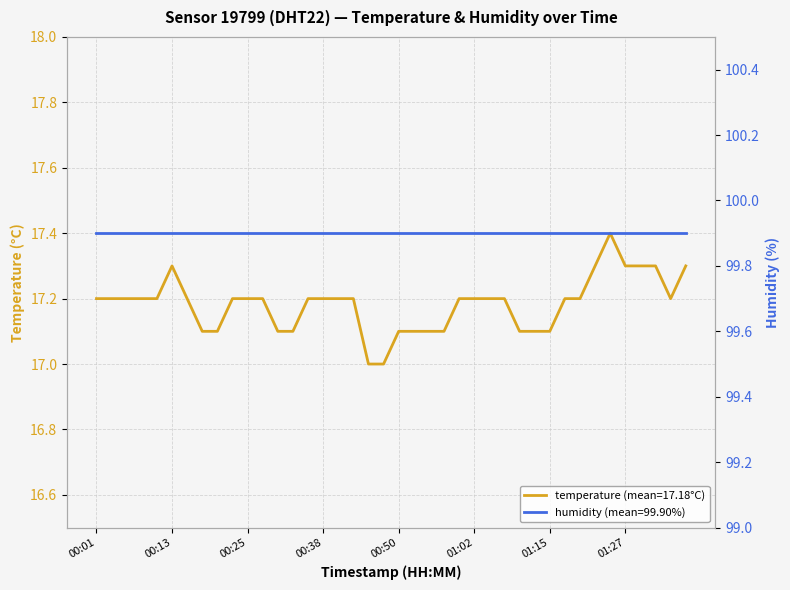

What is the difference between the maximum and second lowest values?

0.4